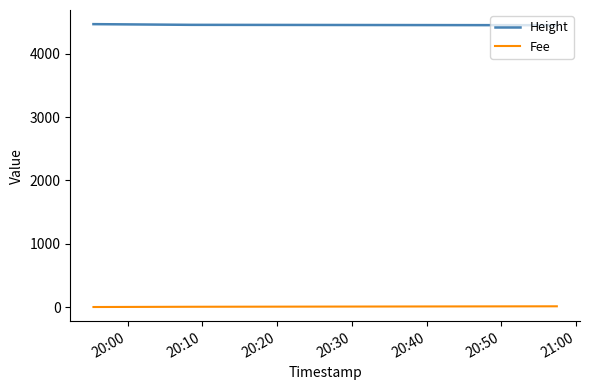

List the series in order of their overall mean, highest first.

Height, Fee